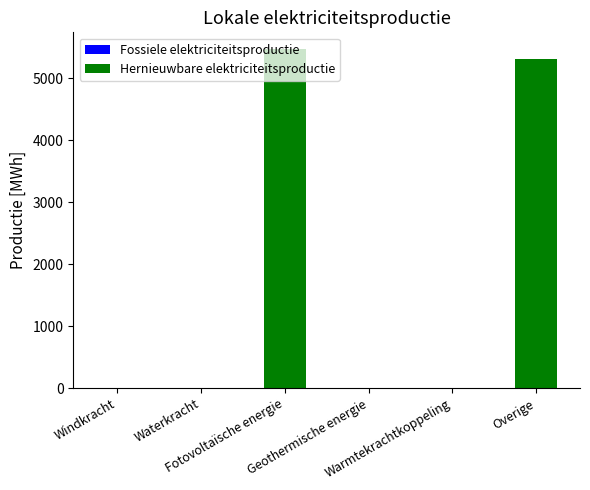

What is the maximum value shown in the chart?

5471.2